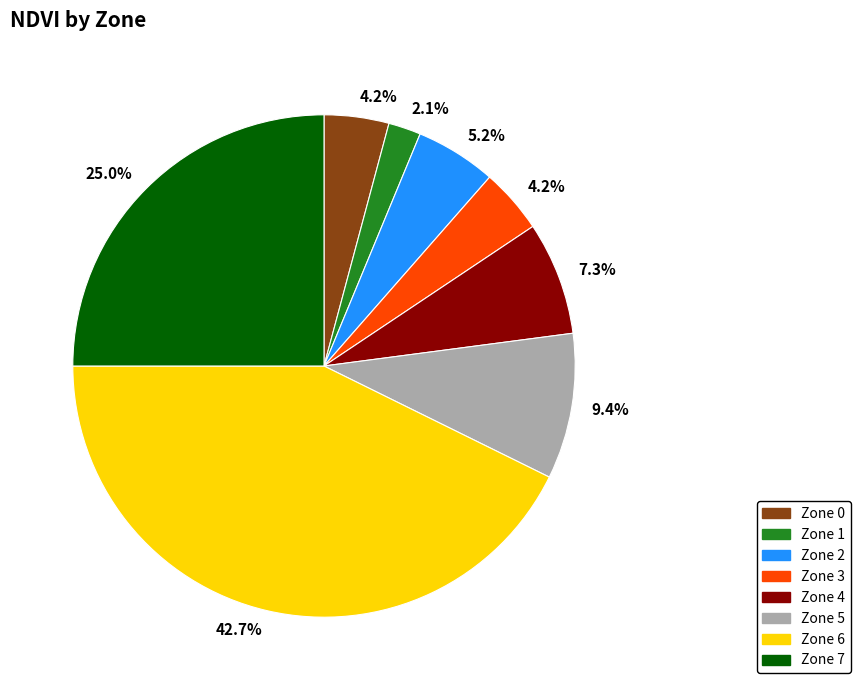

Is there any slice that represents more than half of the pie?

No